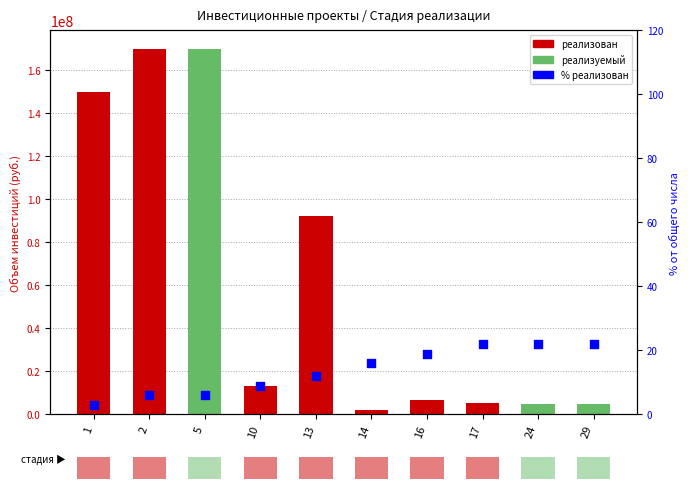

Which has a higher value, 14 or 16?

16